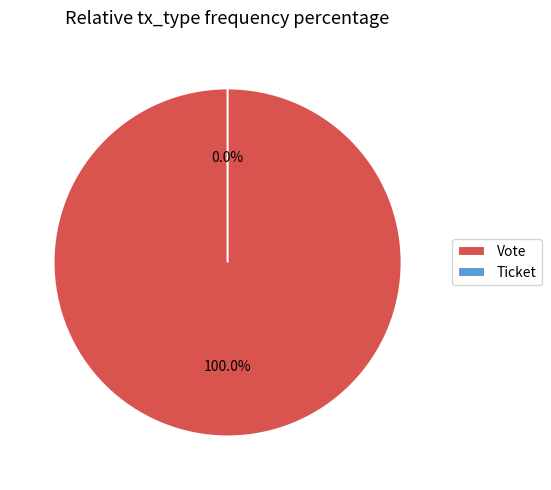

Which category accounts for the majority?

Vote